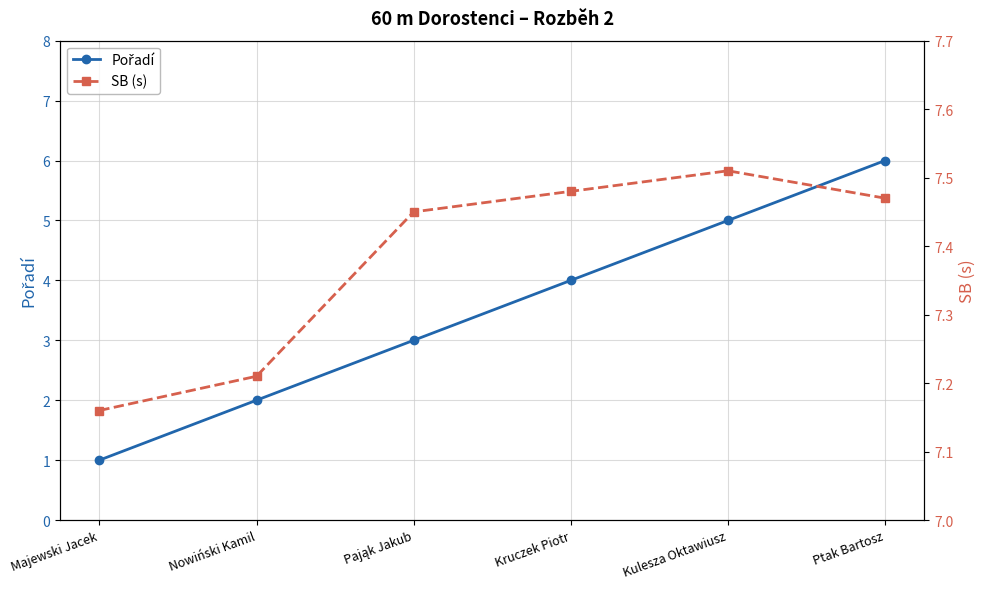

Which series changed the most between Kruczek Piotr and Kulesza Oktawiusz?

Pořadí